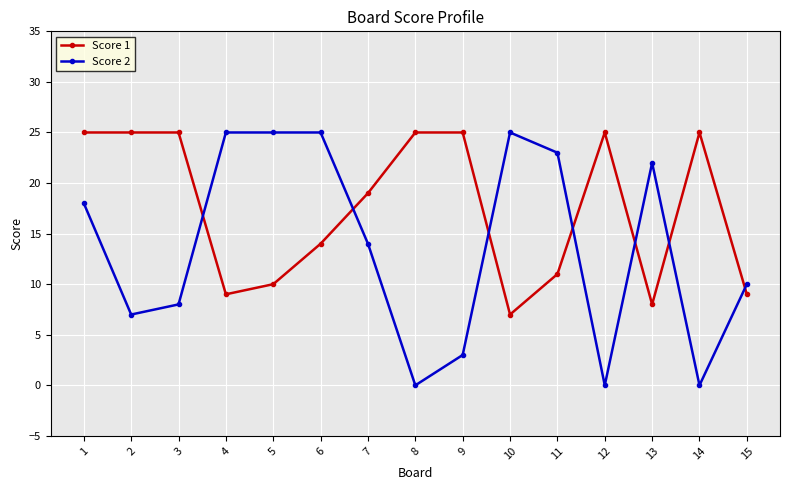

How many data points does each series have?

15